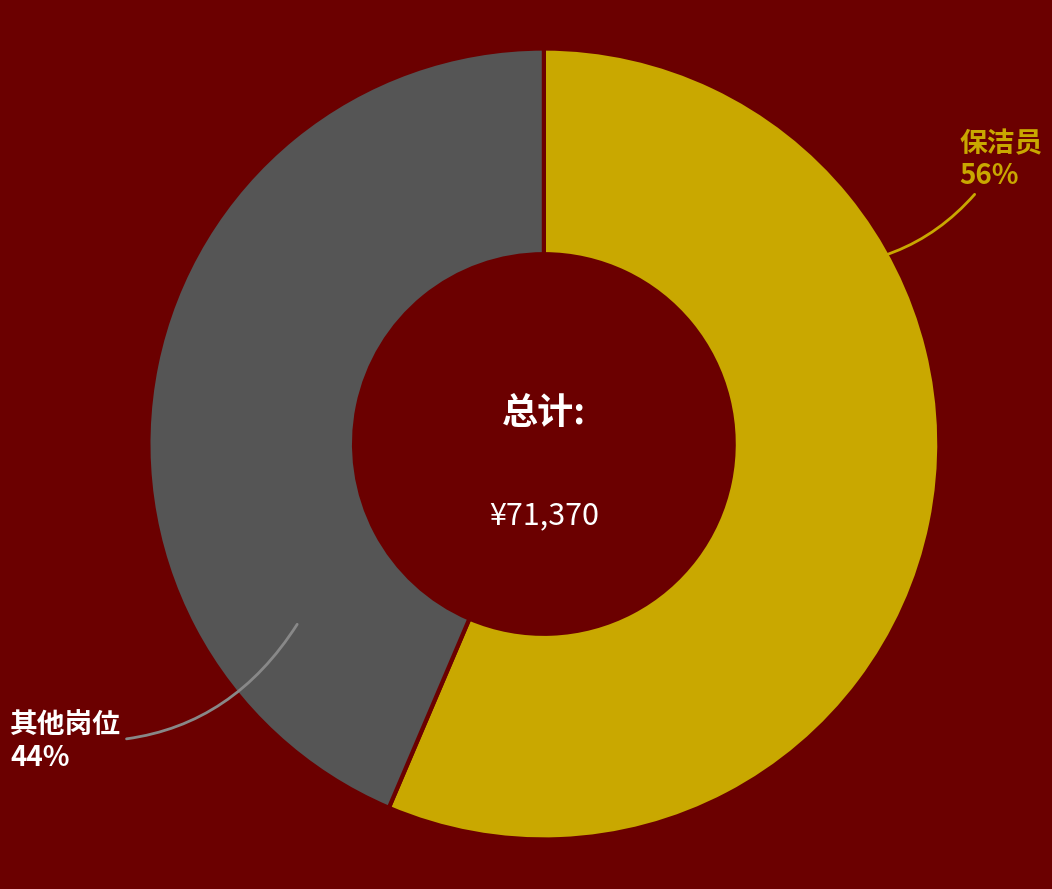

To the nearest percent, what is the combined percentage of 保洁员 and 其他岗位?

100%